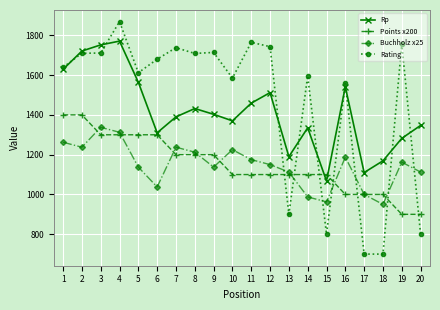

True or false: Buchholz x25 and Rp cross at least once.

False